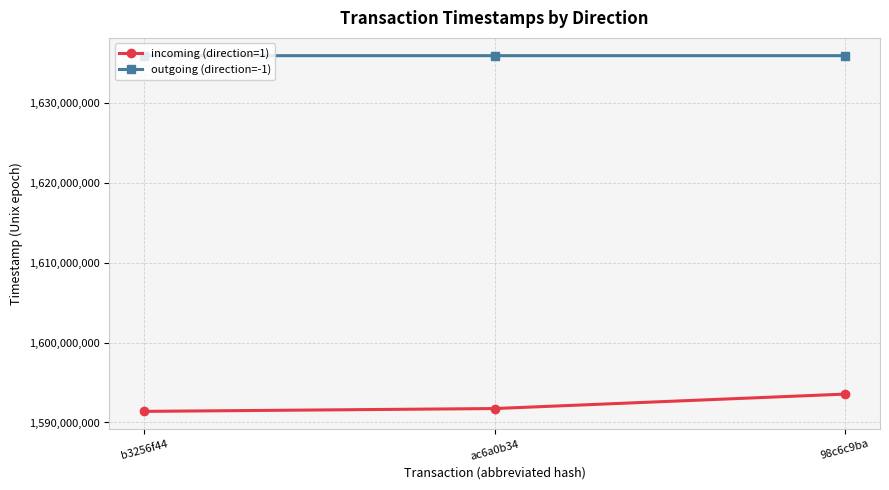

What is the maximum value for outgoing (direction=-1)?

1635988162